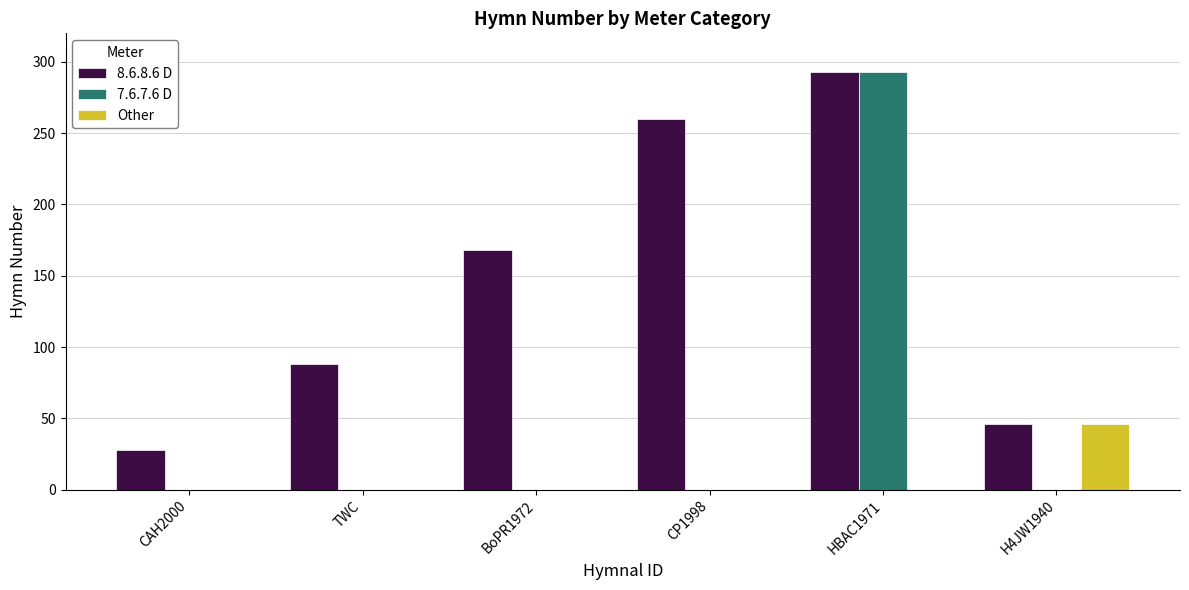

How many data points does each series have?

6